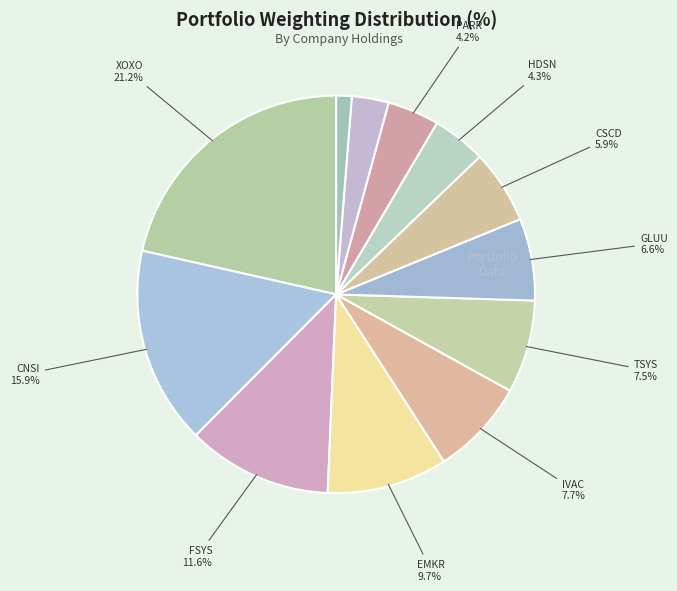

To the nearest percent, what is the average slice percentage?

8%